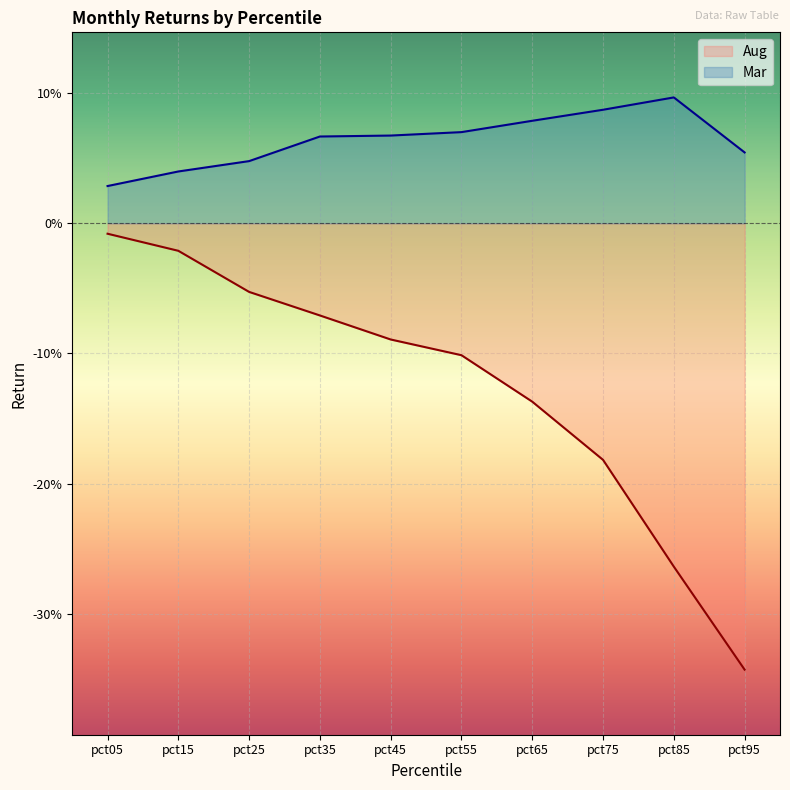

The Aug series shows -0.4 at pct85. True or false?

False